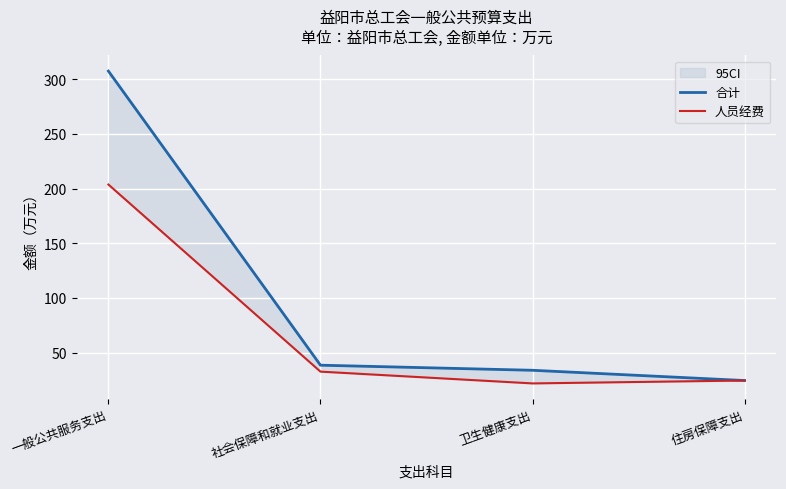

What is the difference between the maximum and minimum values in the 合计 series?

283.0